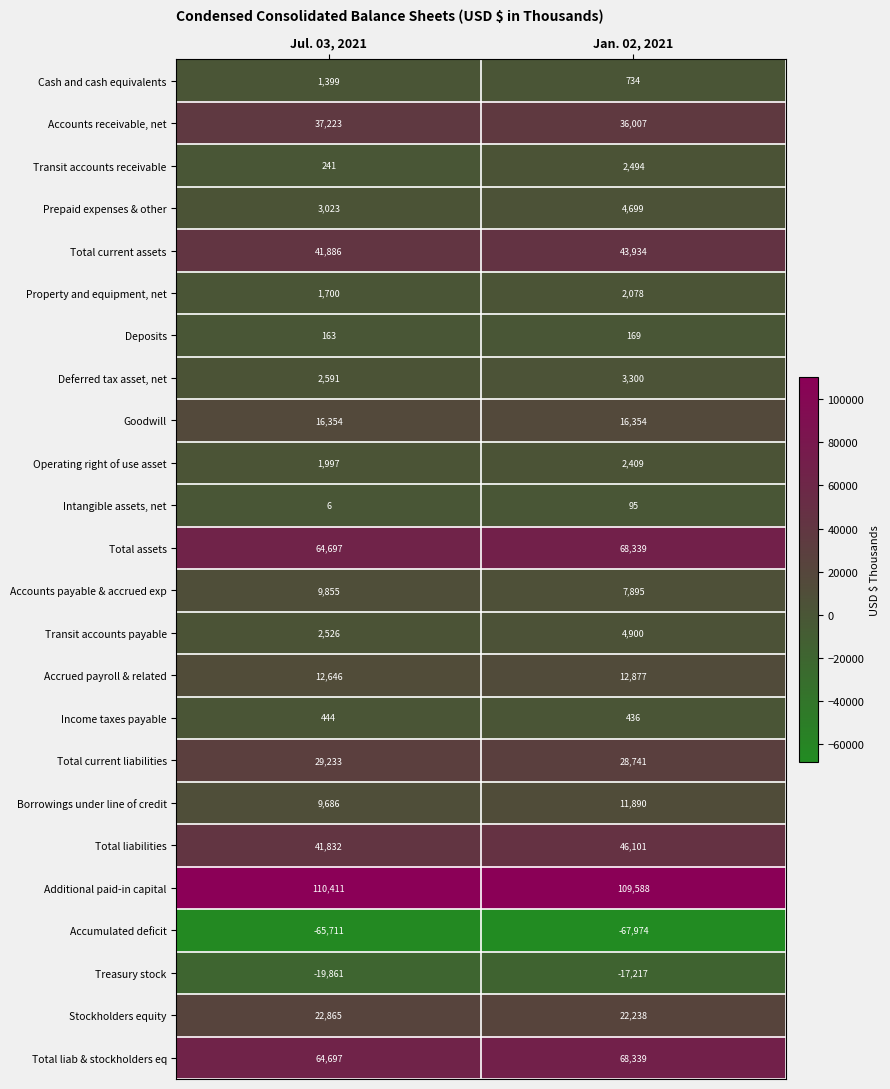

The value of Accounts receivable, net at Jul. 03, 2021 is 8574. True or false?

False